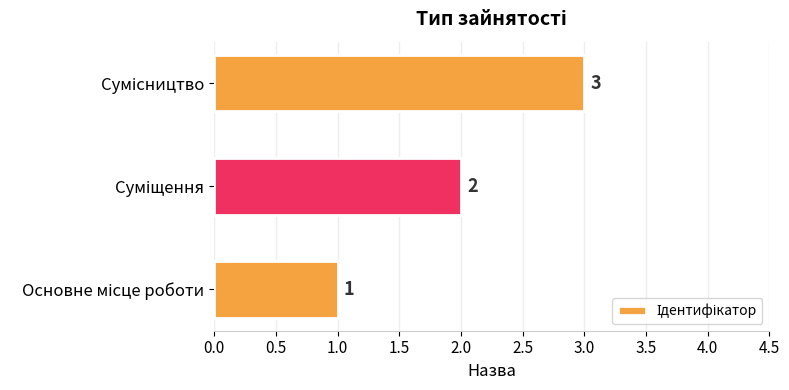

What is the sum of all values?

6